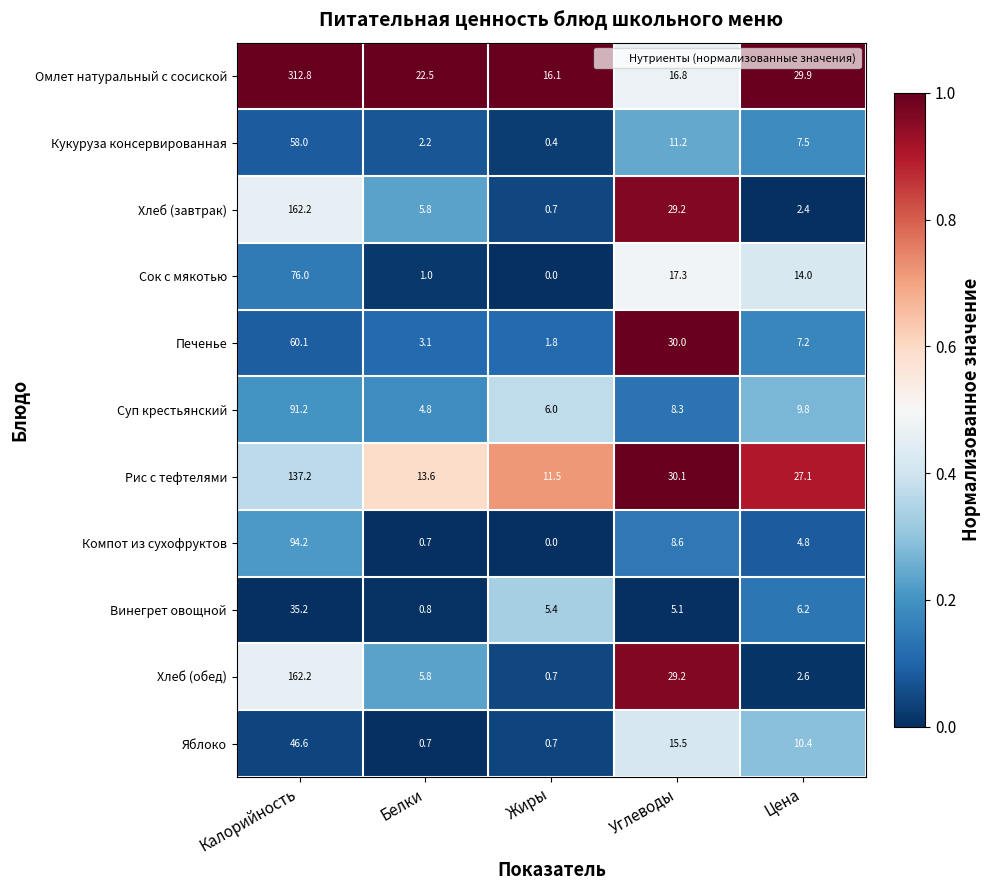

How many categories are shown in the chart?

5